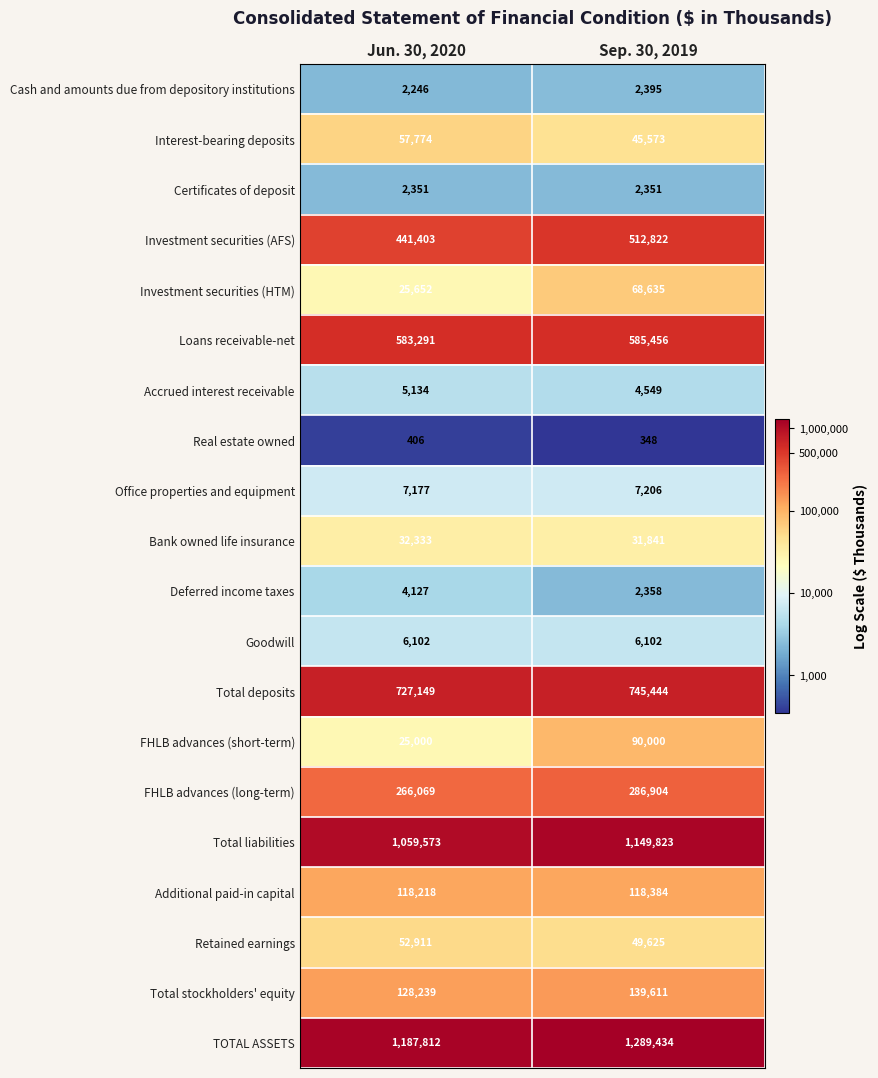

What value does the Loans receivable-net series have at Jun. 30, 2020, to the nearest 50?

583300